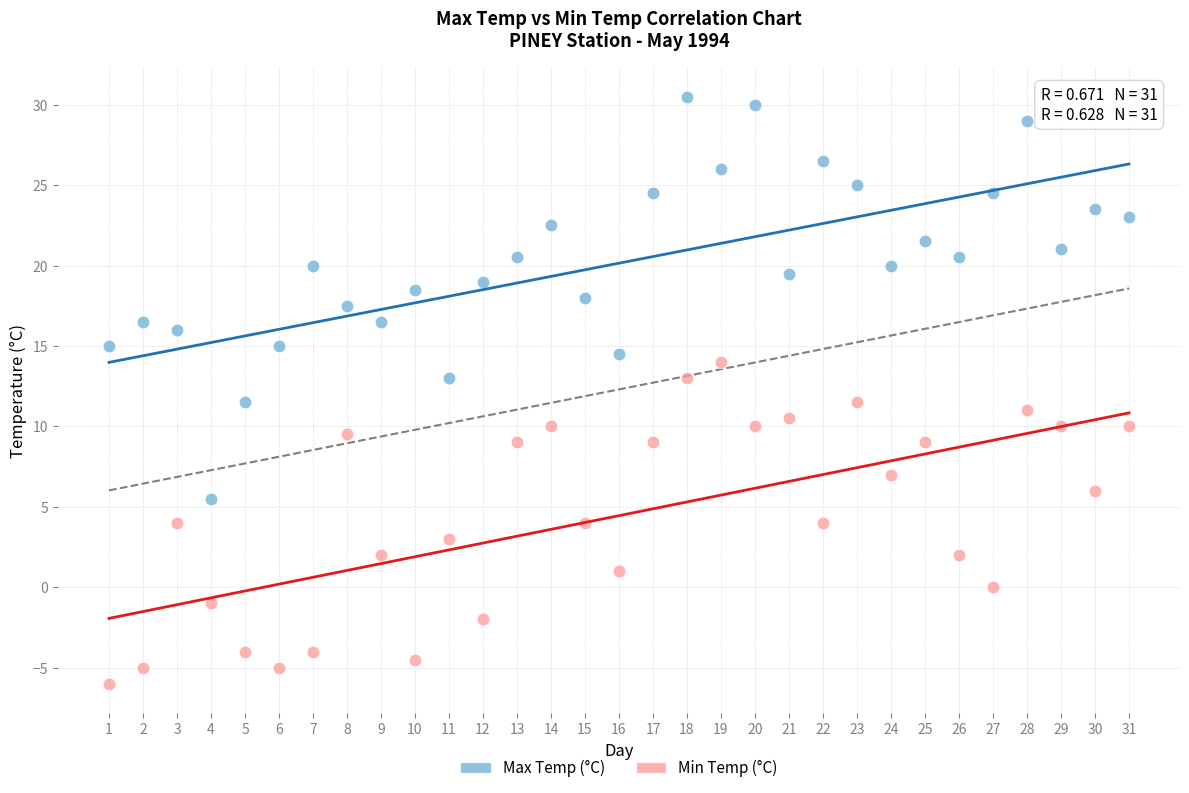

Across all data points, what is the range of X values (max minus min)?

30.0